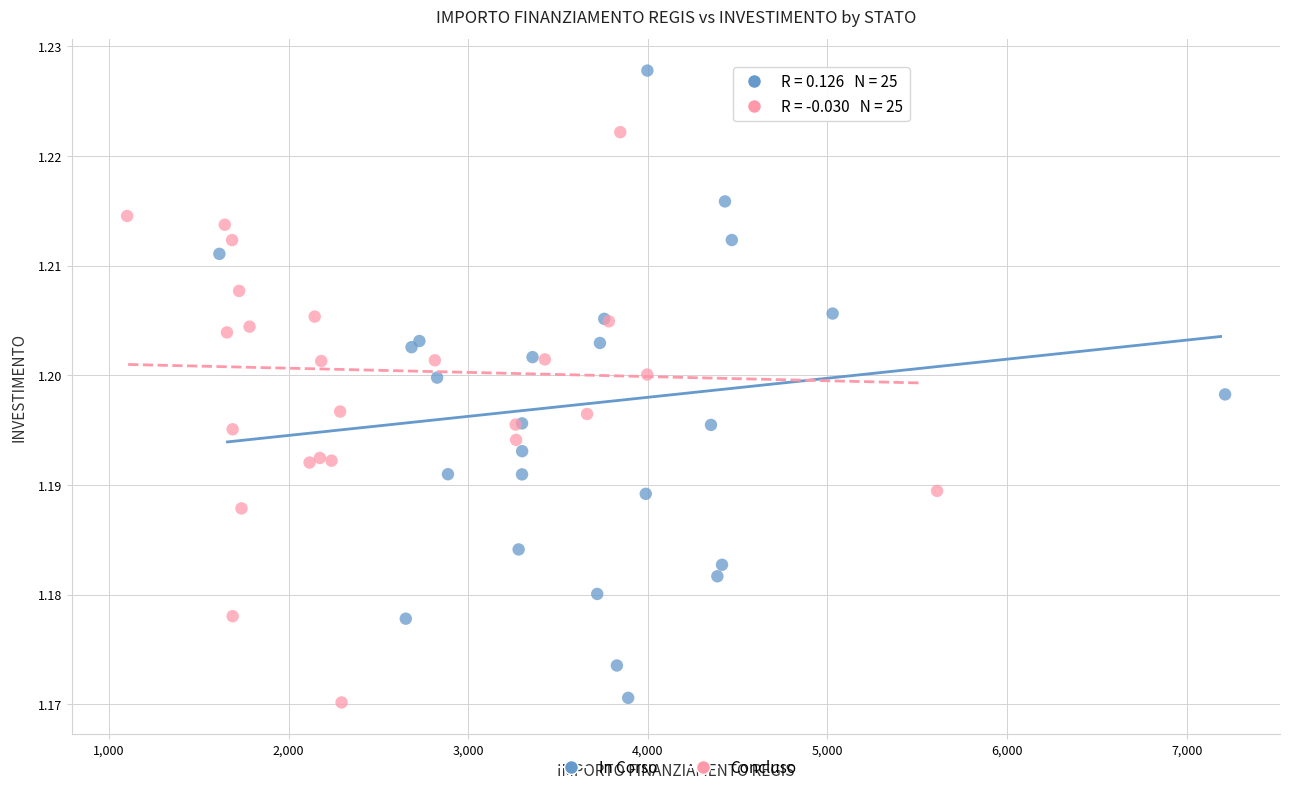

Which series contains the highest Y value?

In Corso